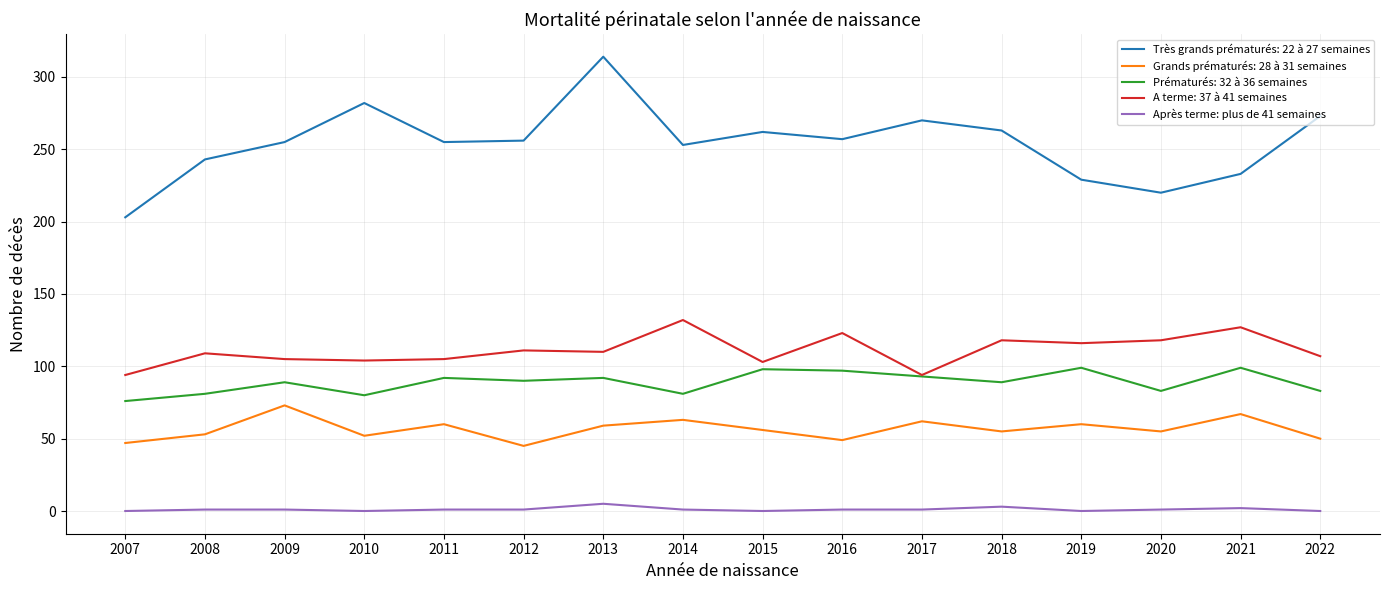

What is the difference between the highest and lowest values at 2010?

282